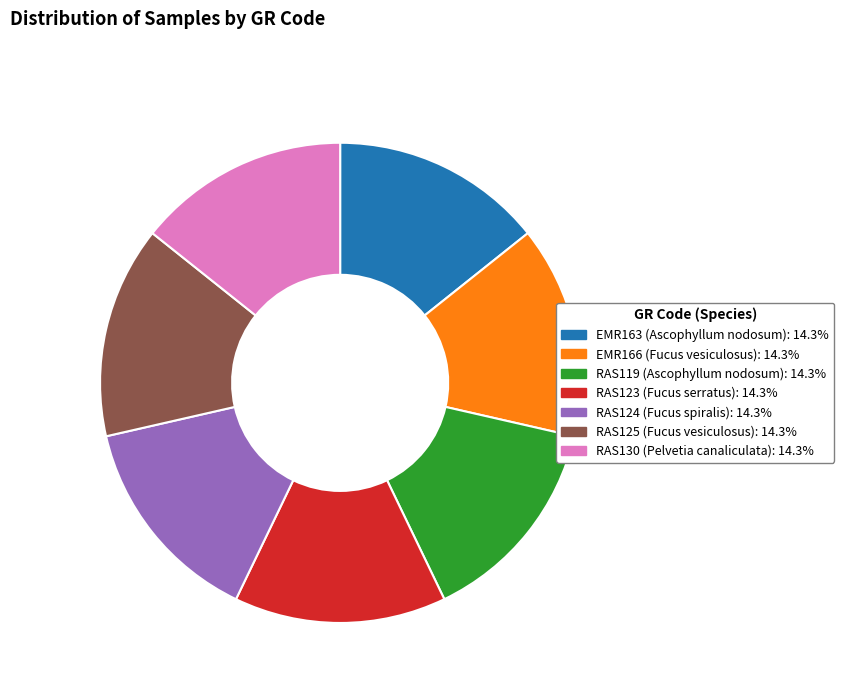

Do EMR166 and RAS119 together represent more than half of the pie?

No